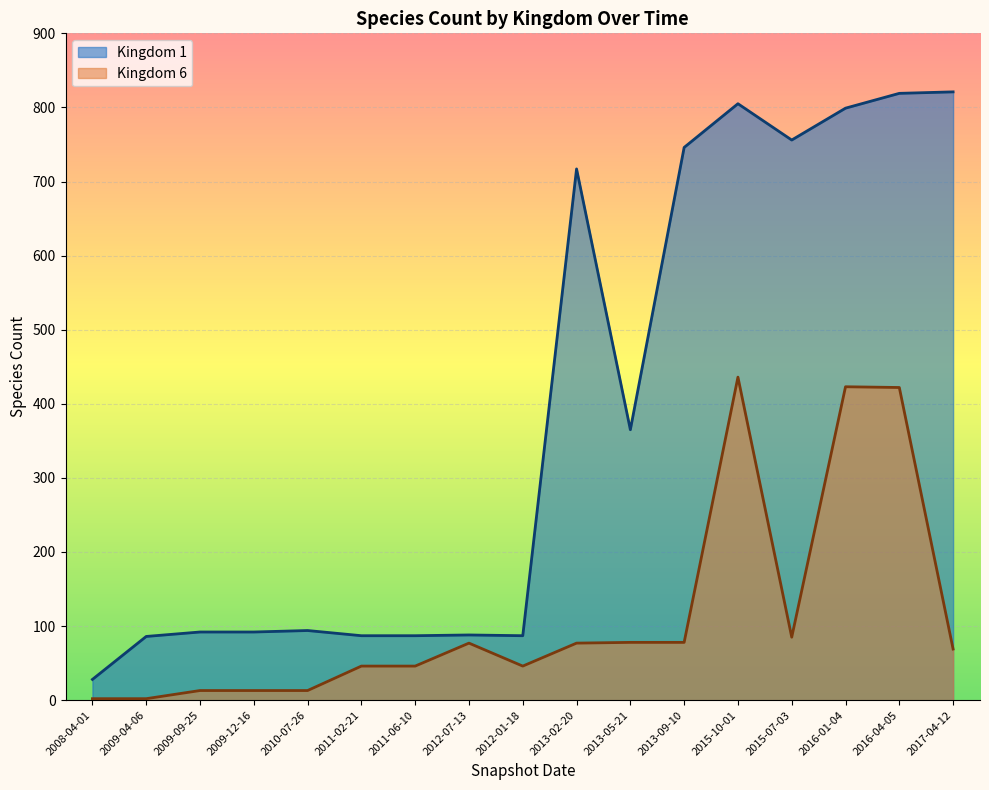

What is the approximate value of Kingdom 1 at 2013-09-10, to the nearest 50?

750